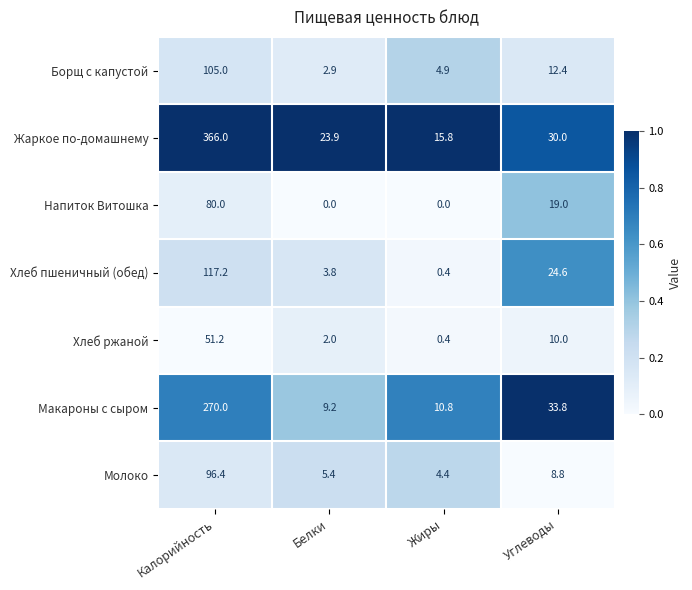

How many distinct data groups are displayed?

7